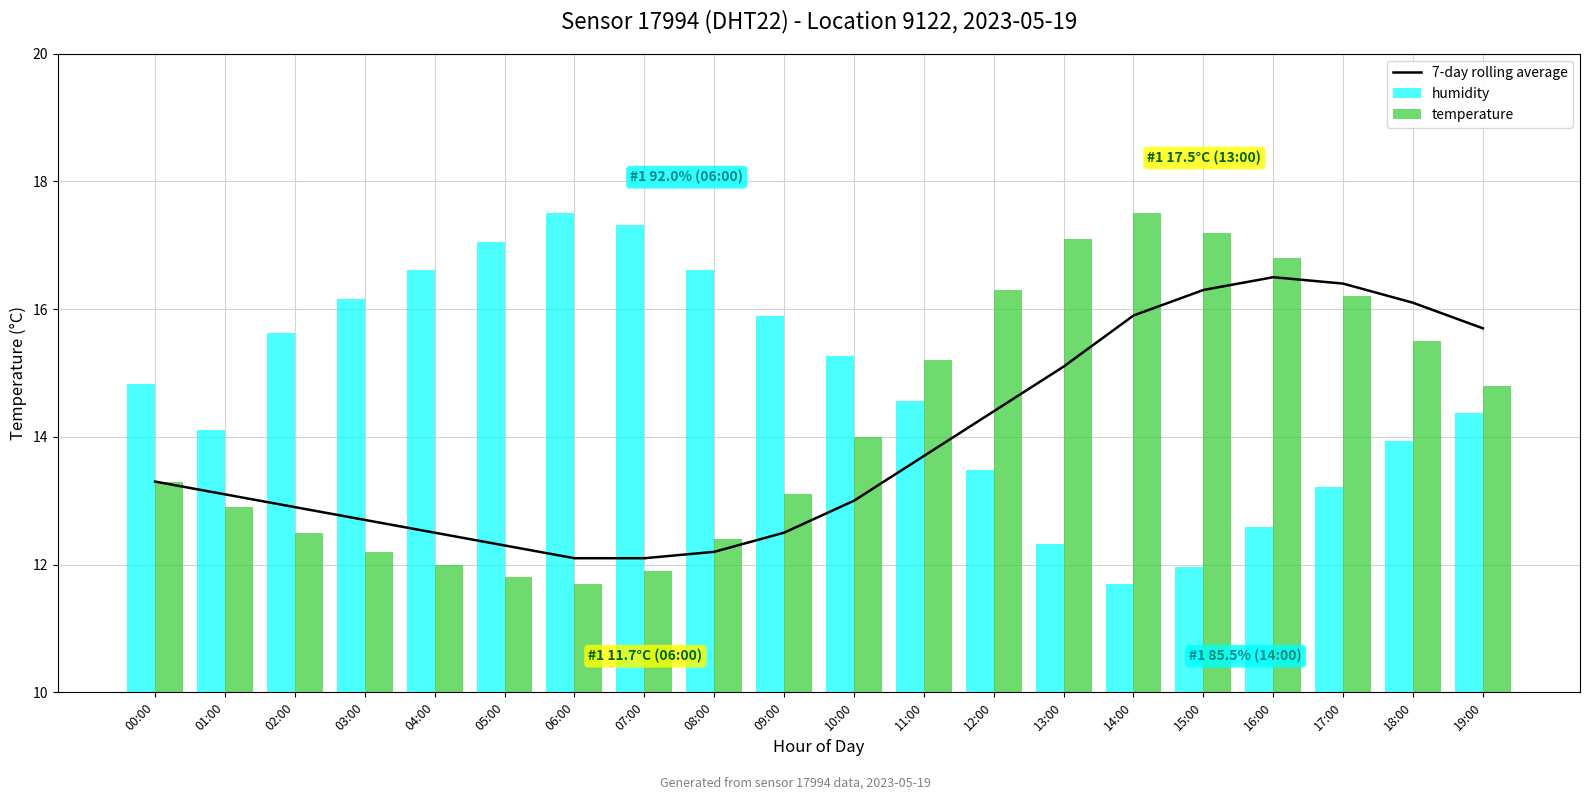

What is the label of the 20th bar from the left?

19:00